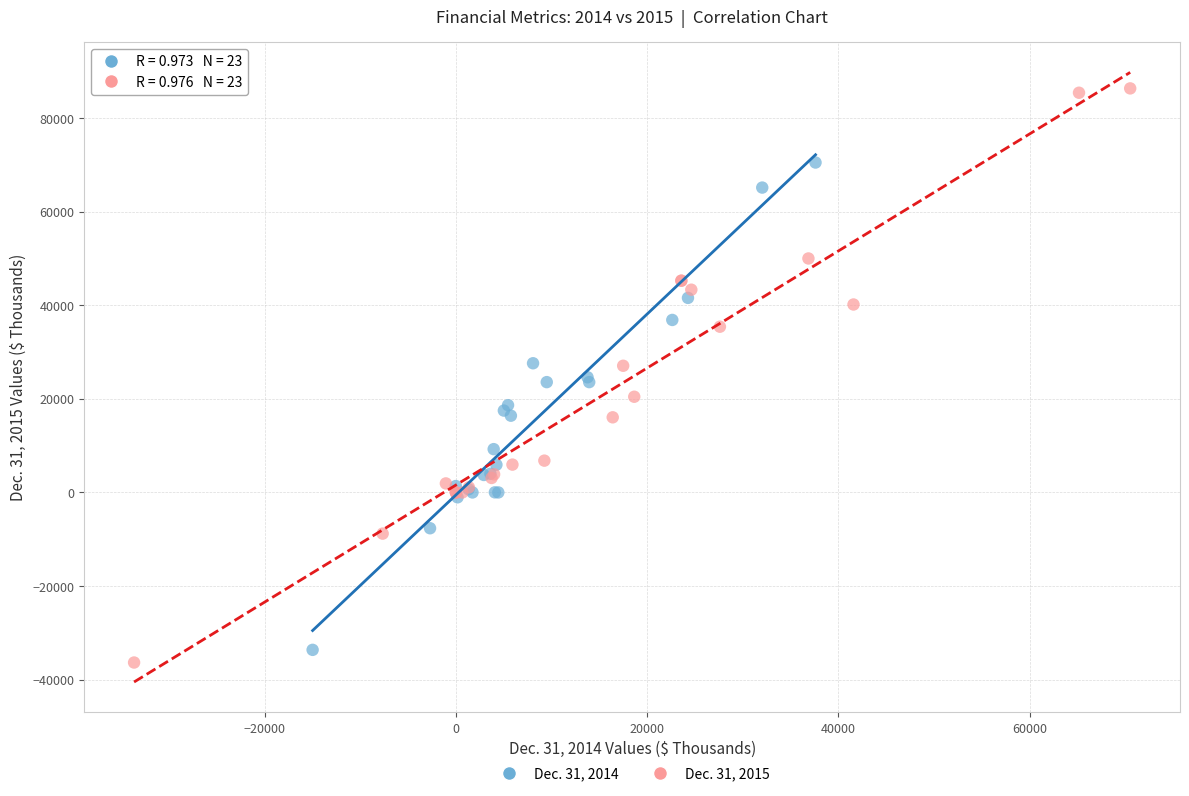

Which series has the largest Y range (max minus min)?

Dec. 31, 2015